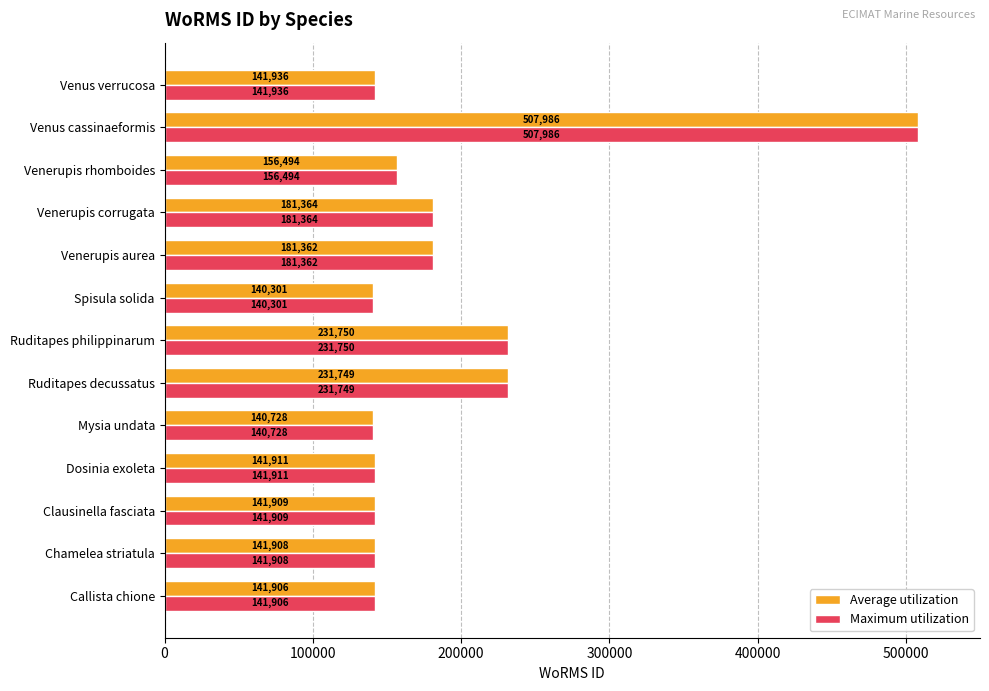

What is the difference between the maximum and second lowest values in the Average utilization series?

367258